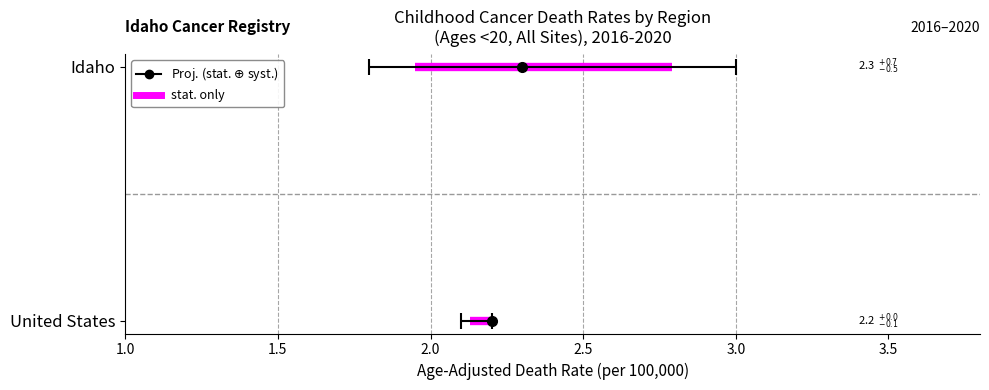

Rank the series at Idaho from highest to lowest value.

Upper CI, Age-Adjusted Death Rate, Lower CI